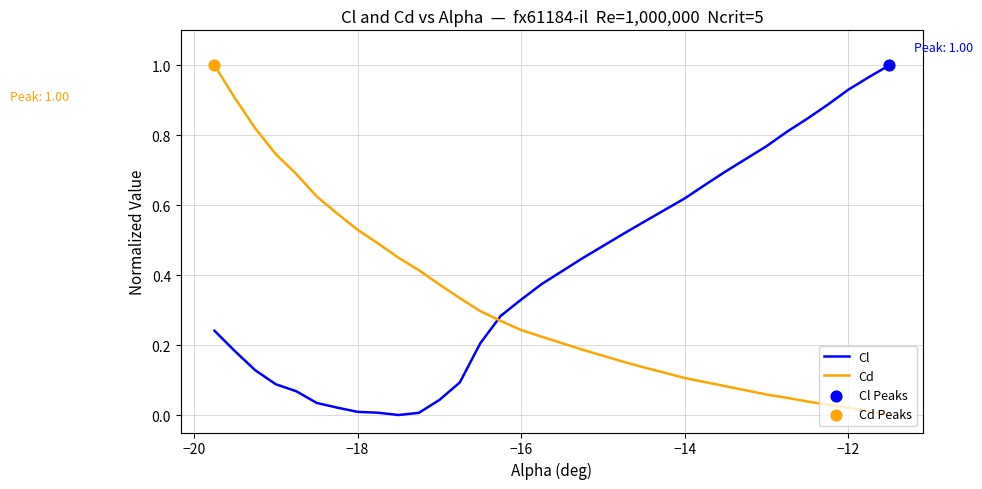

Which series ends up on top after the final intersection of Cl and Cd?

Cl